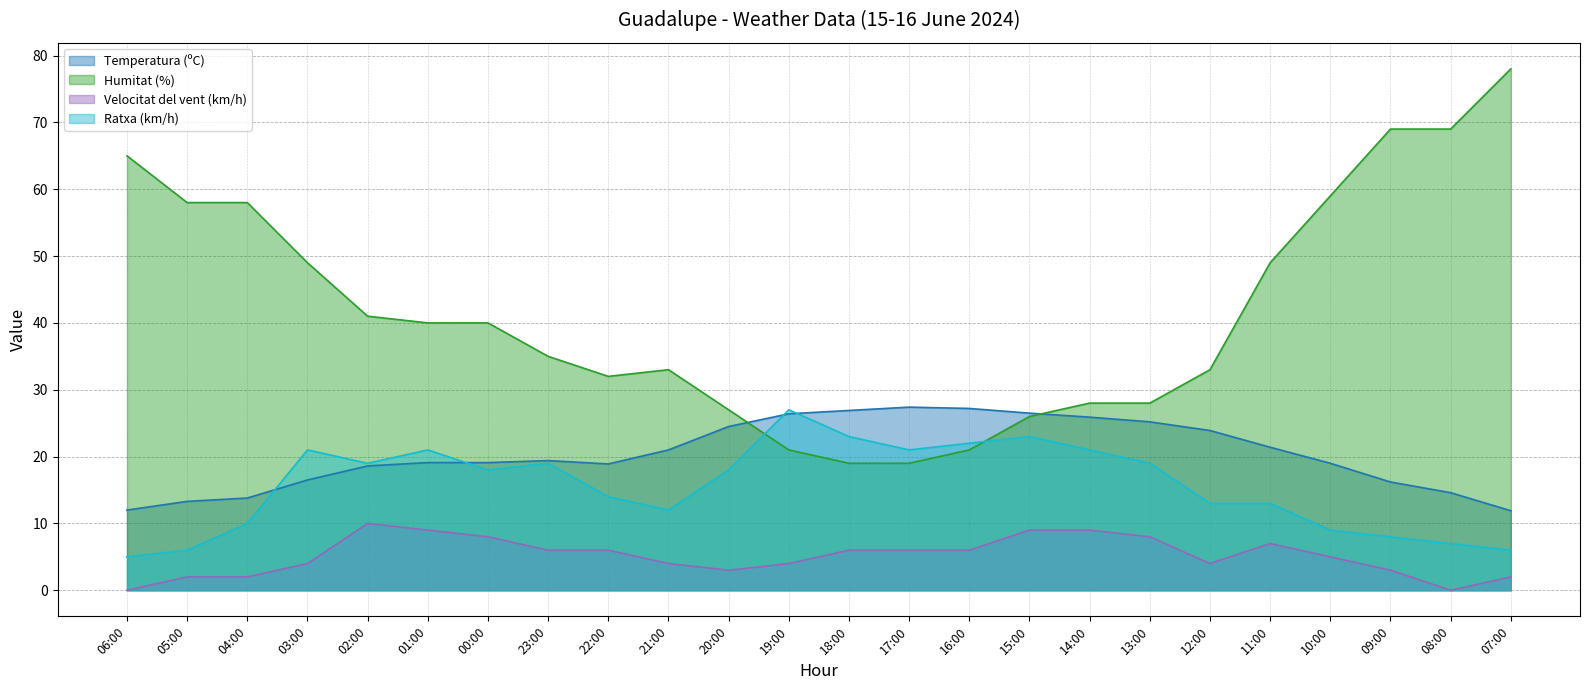

Reading left to right, list all the values displayed in this chart.

Temperatura (ºC): 12.0	13.3	13.8	16.5	18.6	19.1	19.1	19.4	18.9	21.0	24.5	26.4	26.9	27.4	27.2	26.5	25.9	25.2	23.9	21.4	19.0	16.2	14.6	11.9
Humitat (%): 65.0	58.0	58.0	49.0	41.0	40.0	40.0	35.0	32.0	33.0	27.0	21.0	19.0	19.0	21.0	26.0	28.0	28.0	33.0	49.0	59.0	69.0	69.0	78.0
Velocitat del vent (km/h): 0.0	2.0	2.0	4.0	10.0	9.0	8.0	6.0	6.0	4.0	3.0	4.0	6.0	6.0	6.0	9.0	9.0	8.0	4.0	7.0	5.0	3.0	0.0	2.0
Ratxa (km/h): 5.0	6.0	10.0	21.0	19.0	21.0	18.0	19.0	14.0	12.0	18.0	27.0	23.0	21.0	22.0	23.0	21.0	19.0	13.0	13.0	9.0	8.0	7.0	6.0